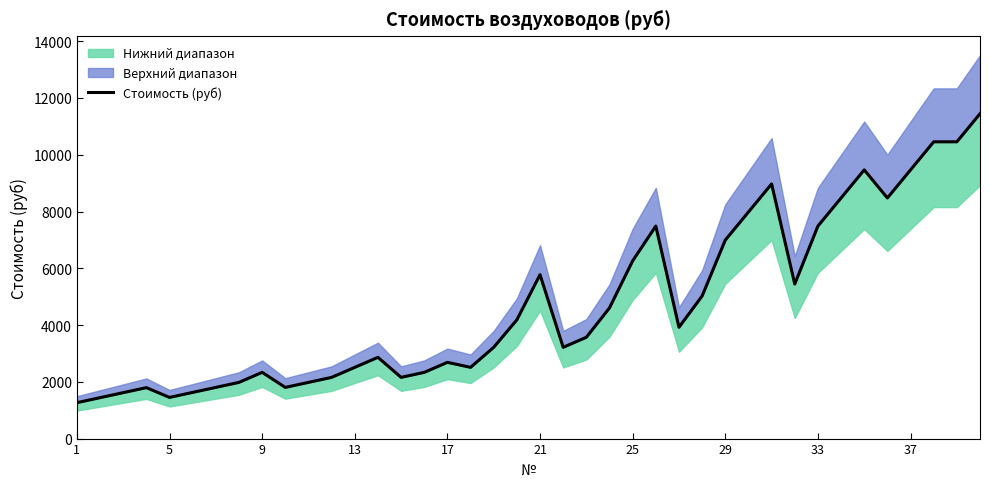

Which category has the lowest value across all series?

1